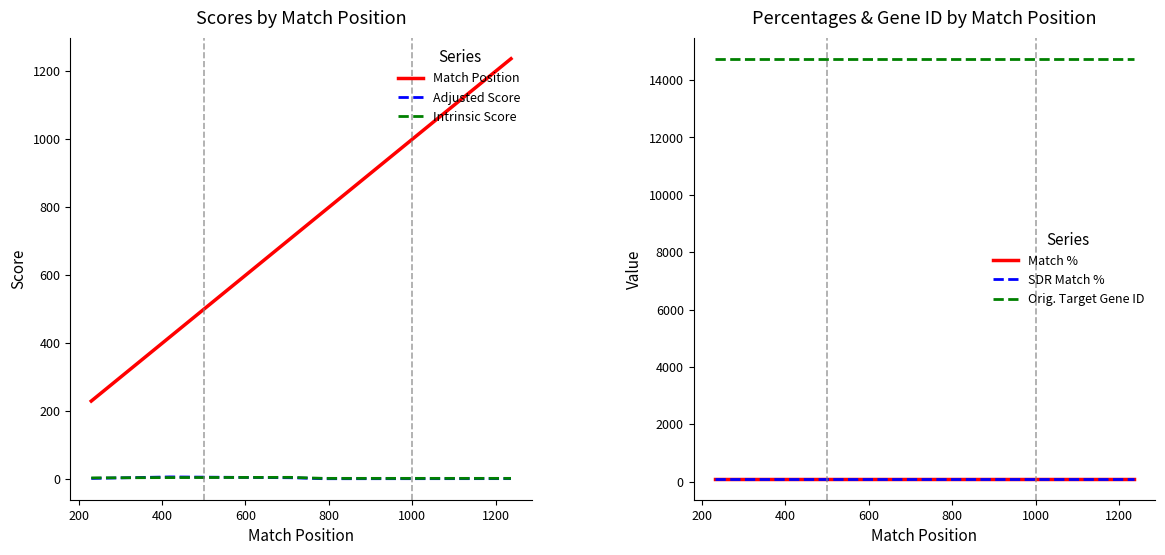

True or false: Match Position and Adjusted Score intersect in this chart.

False